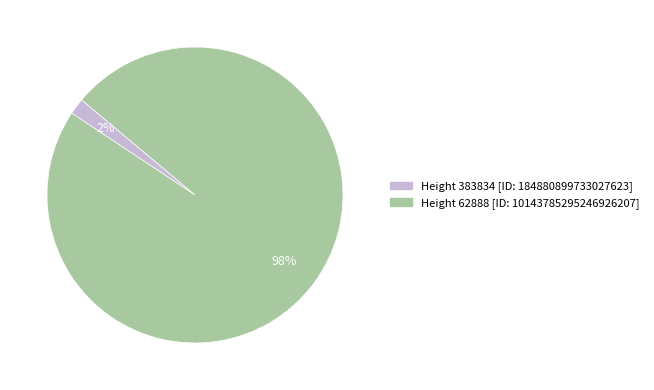

Does any single category account for the majority?

Yes